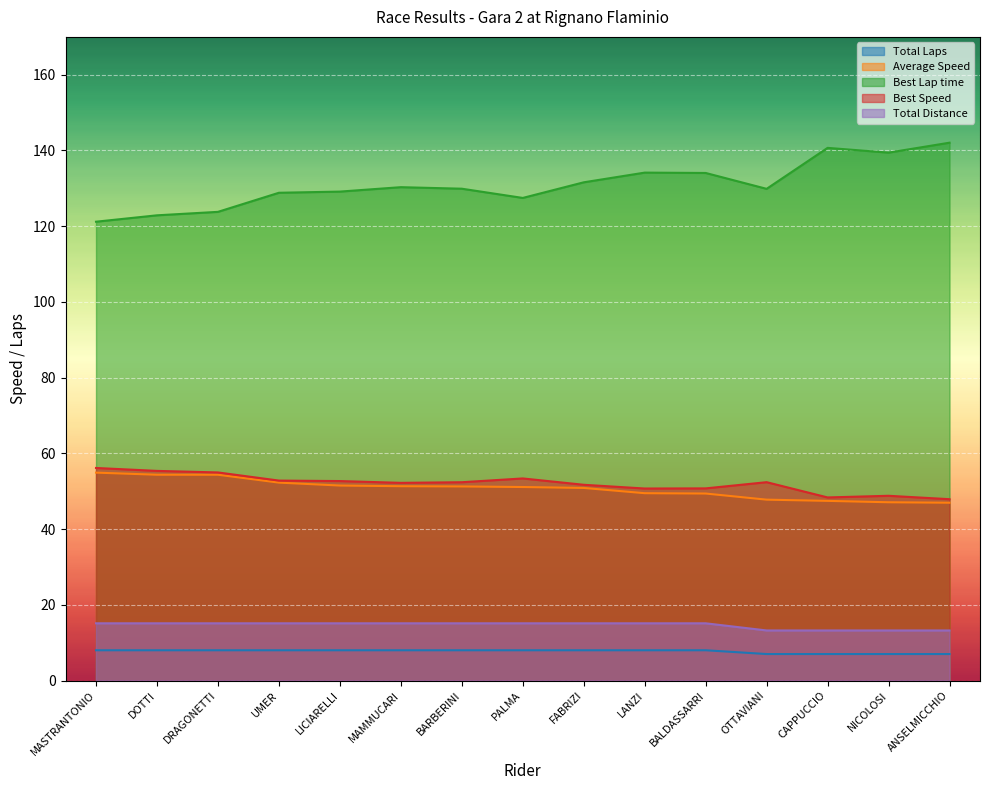

What is the sum of the Total Laps values at MASTRANTONIO and LANZI?

16.0